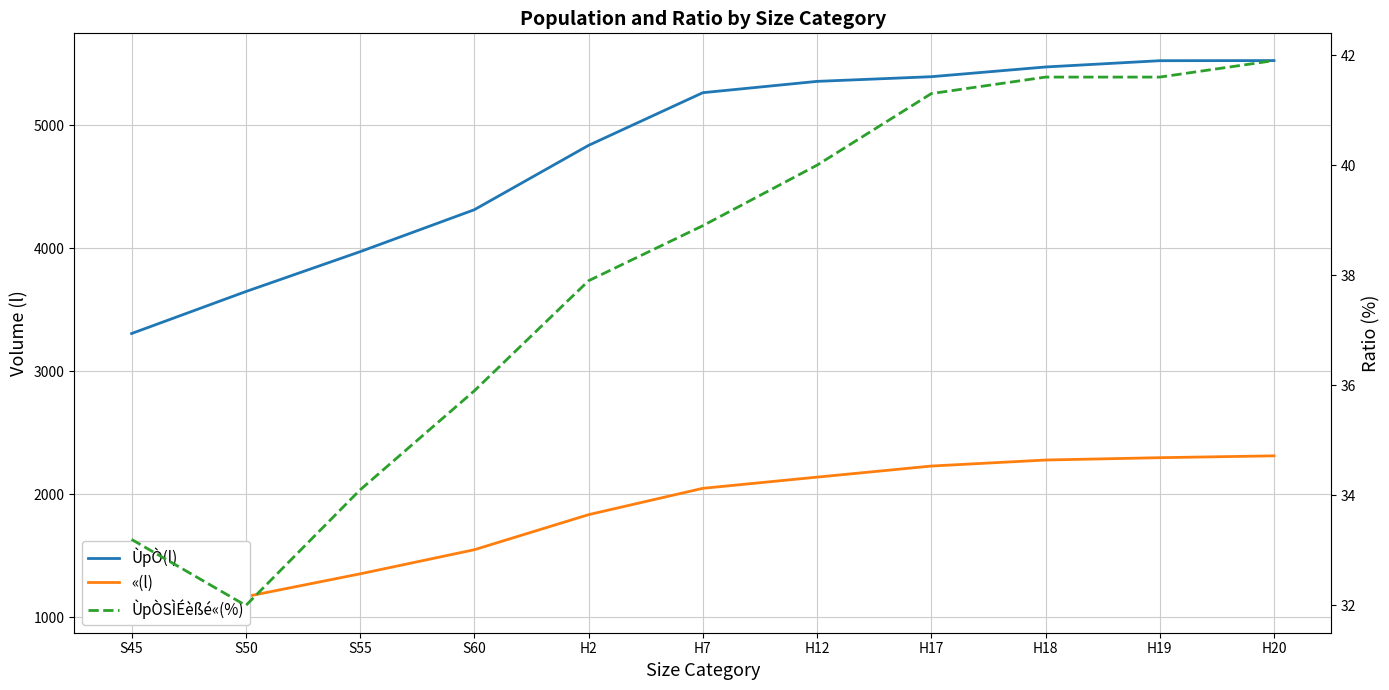

Is it true that ÙpÒSÌÉèßé«(%) equals 37.9 at H2?

True